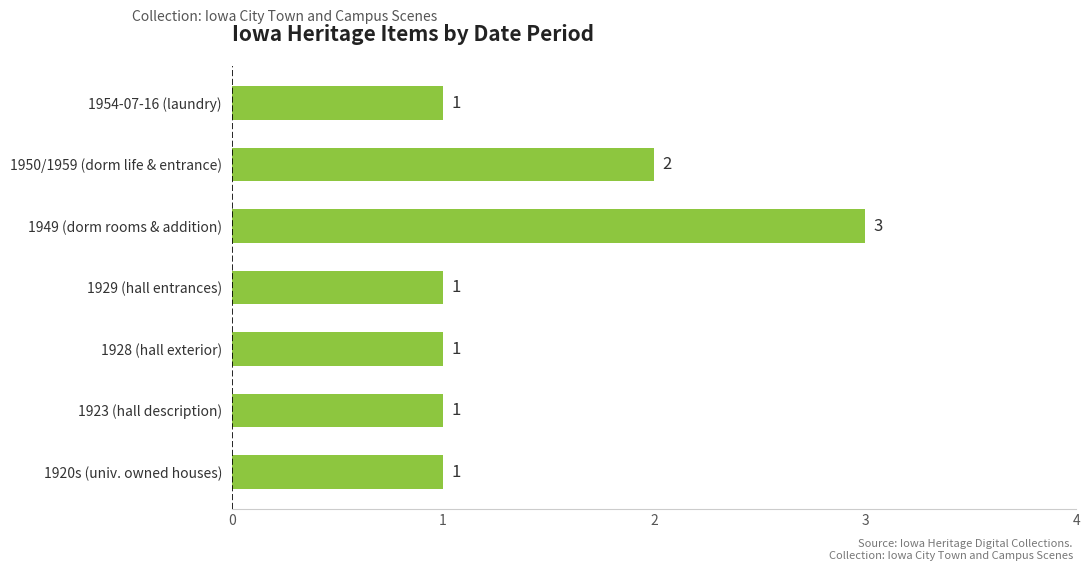

What is the greatest value displayed?

3